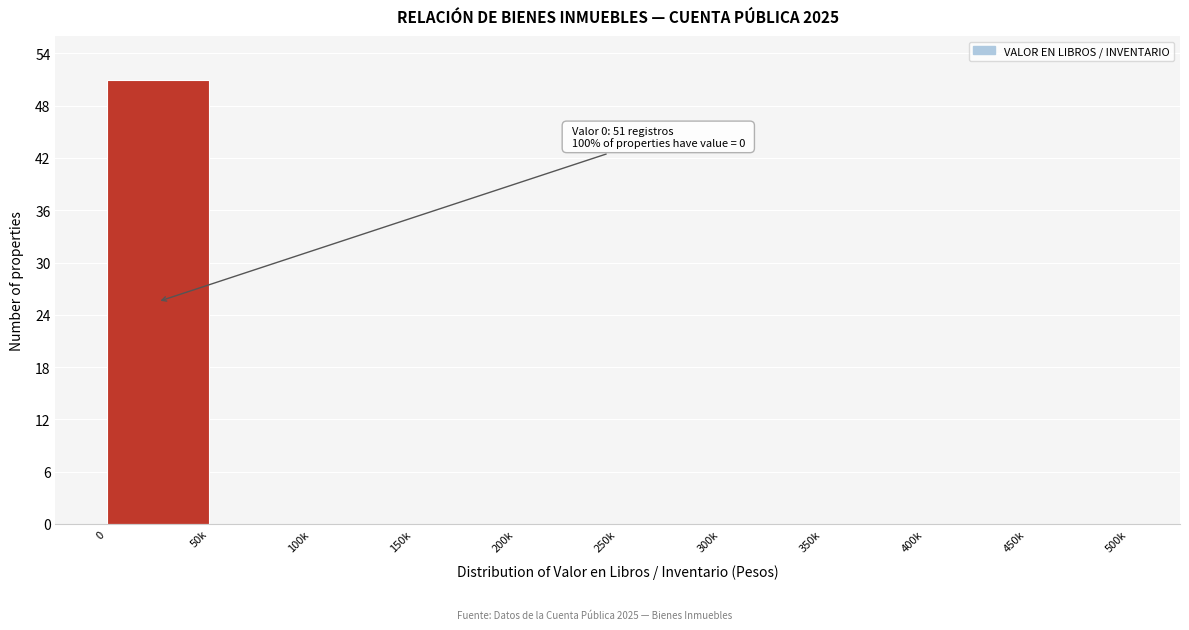

Reading left to right, extract all data points from this chart.

0=51	50k=0	100k=0	150k=0	200k=0	250k=0	300k=0	350k=0	400k=0	450k=0